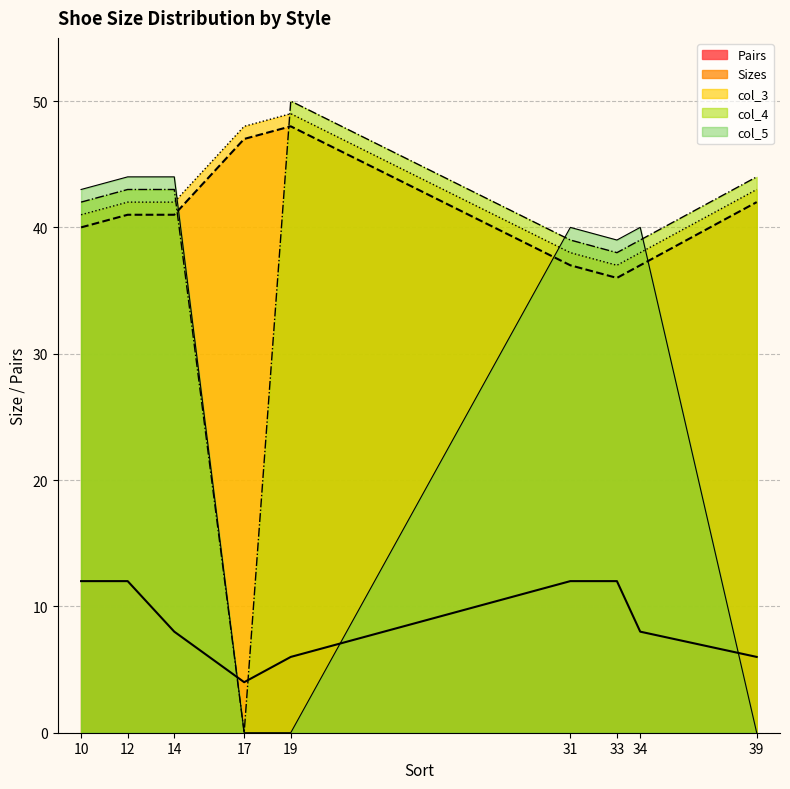

At which category is the sum across all series the highest?

12